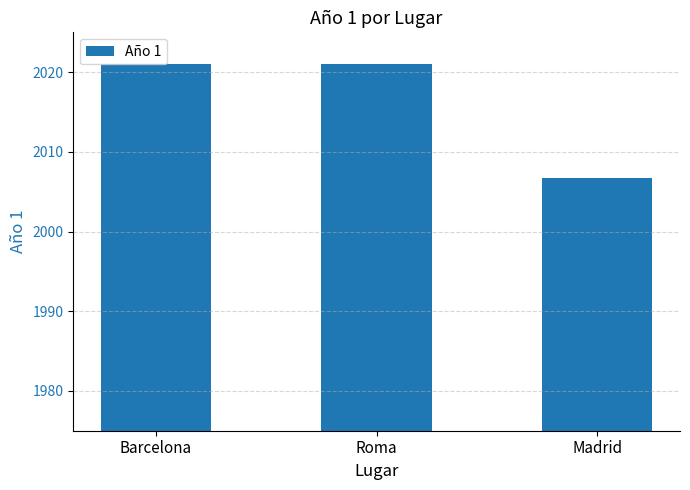

What is the change in value from Roma to Madrid?

-14.3